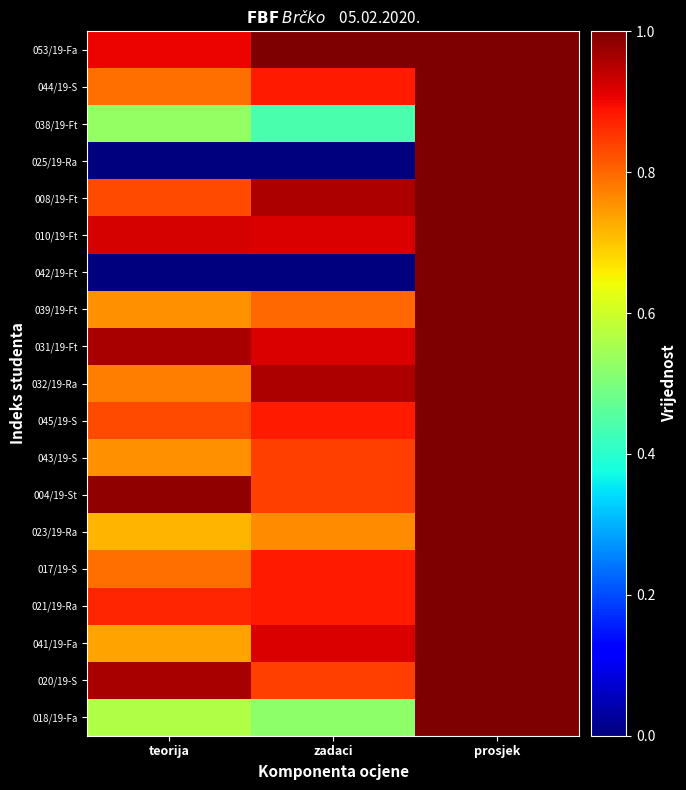

Between teorija and zadaci, which series saw the biggest shift?

032/19-Ra